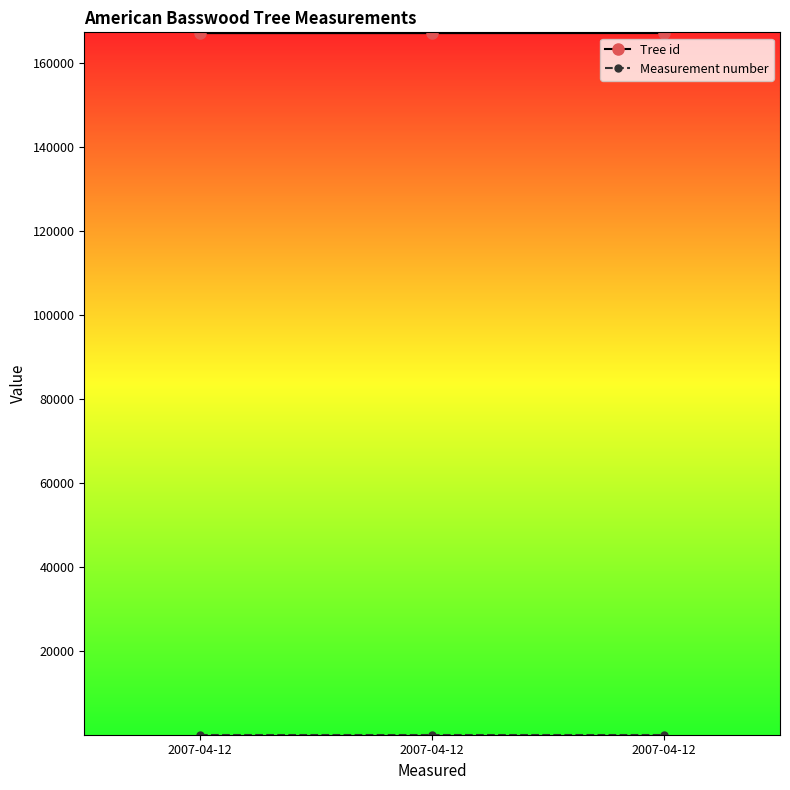

Count the number of data series in this chart.

2